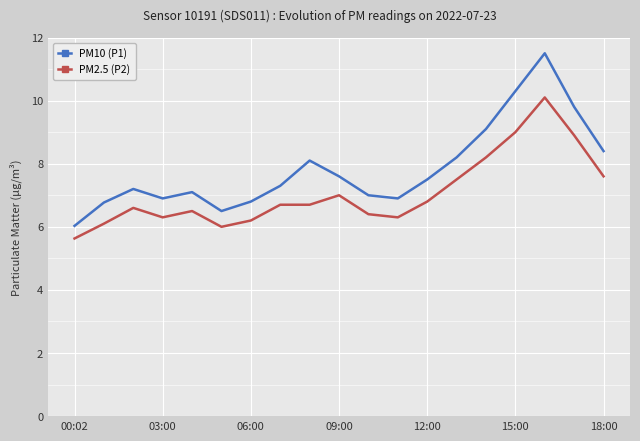

Rank the series by their average value, from lowest to highest.

PM2.5 (P2), PM10 (P1)